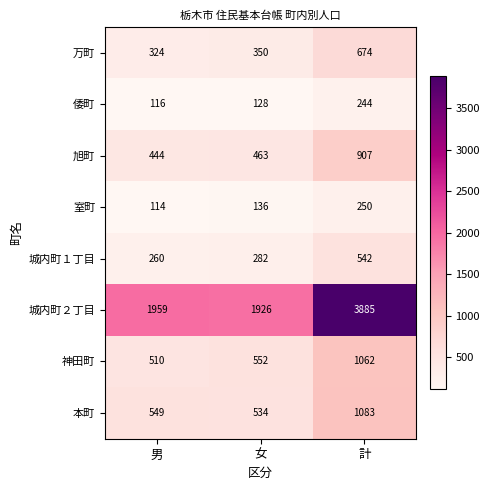

What is the maximum value shown in the chart?

3885